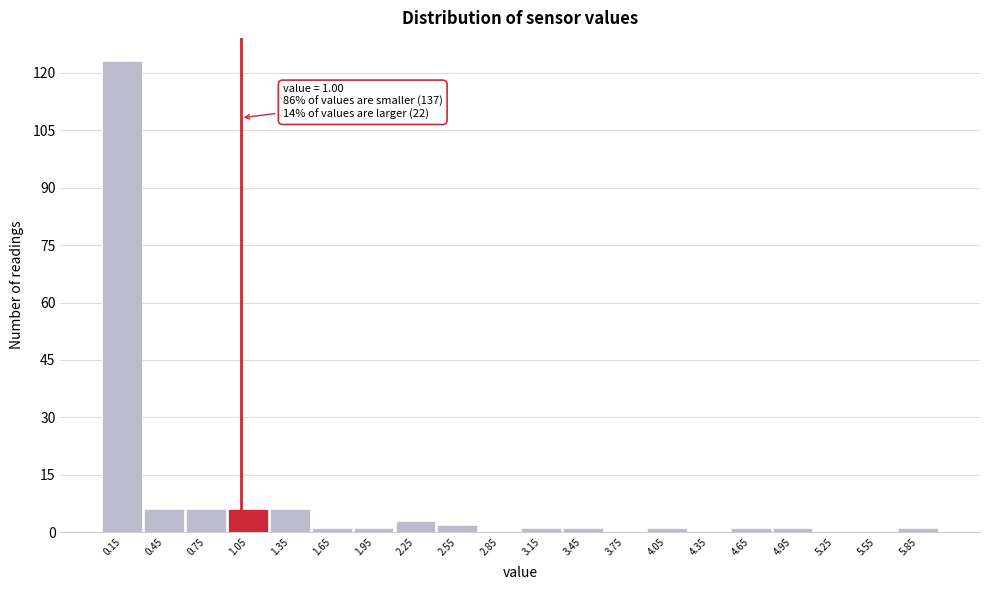

Which range on the x-axis has the tallest bar?

0.0 to 0.3